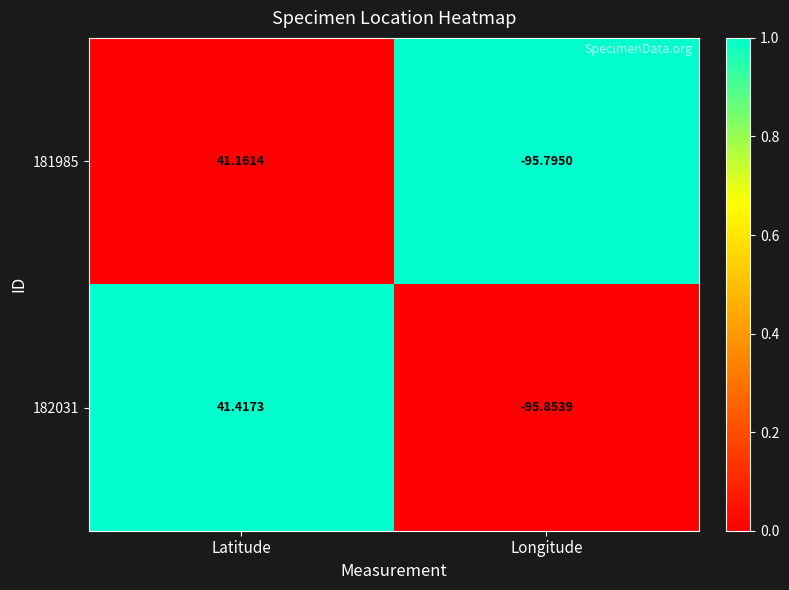

Where does the 182031 series first go above 41?

Latitude